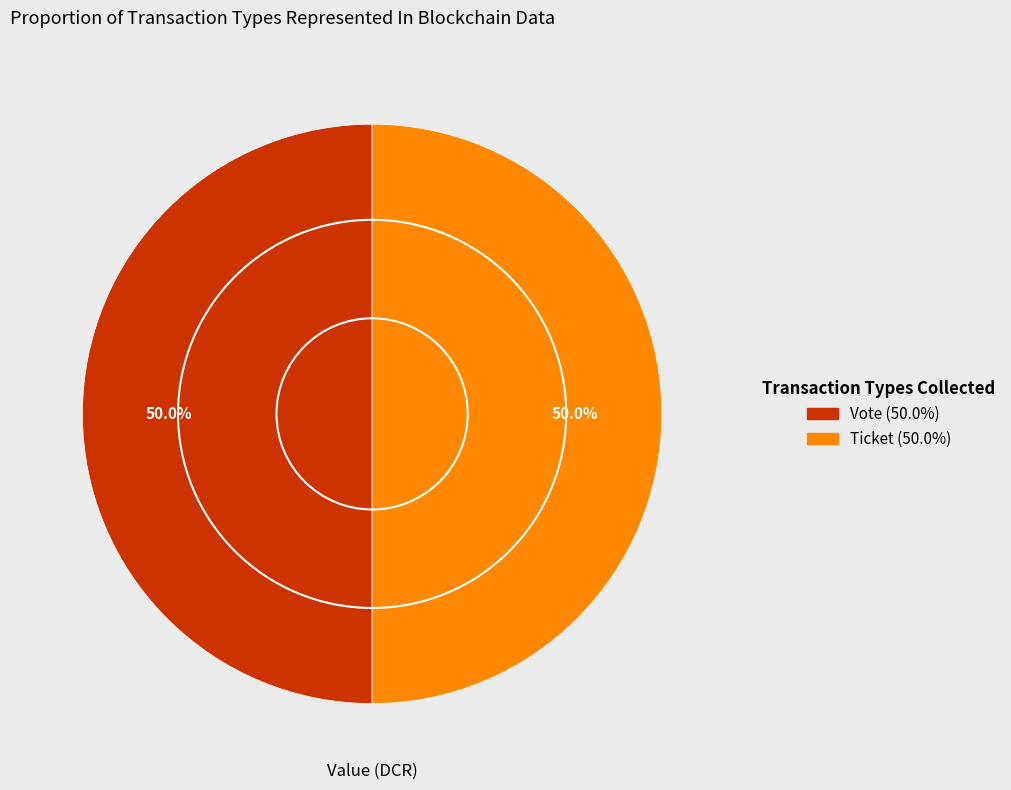

How many slices are in this pie chart?

2